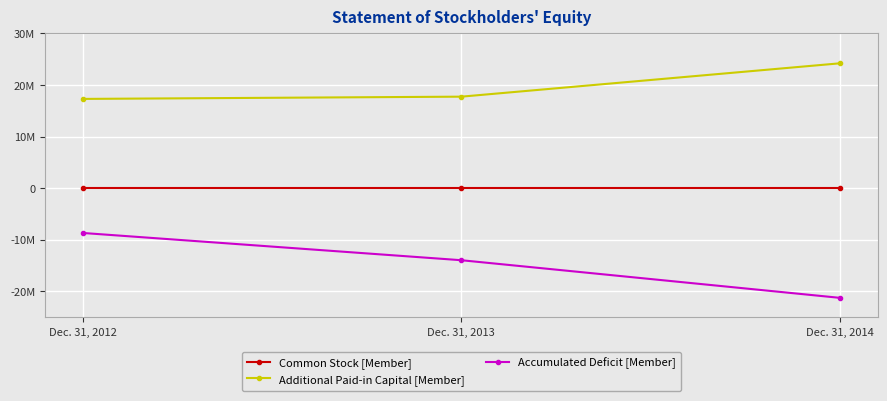

The Accumulated Deficit [Member] series shows -31197034 at Dec. 31, 2014. True or false?

False